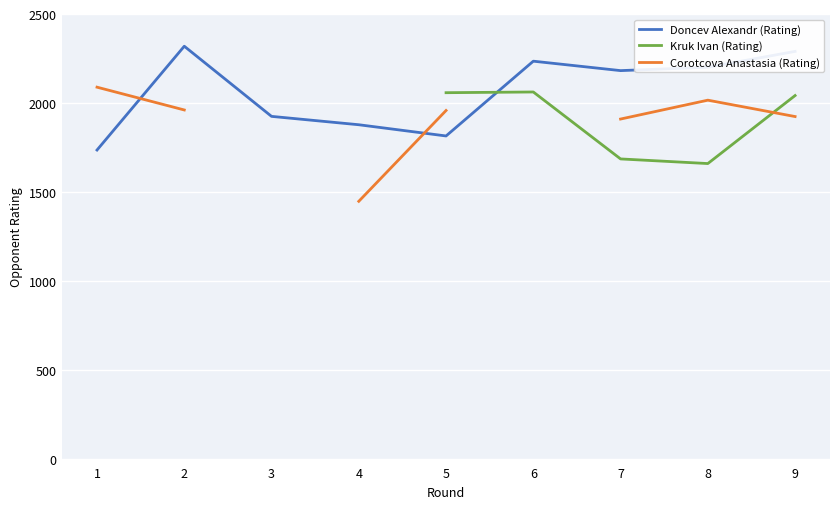

What is the value of the Corotcova Anastasia (Rating) point at the 9th from the left?

1924.0